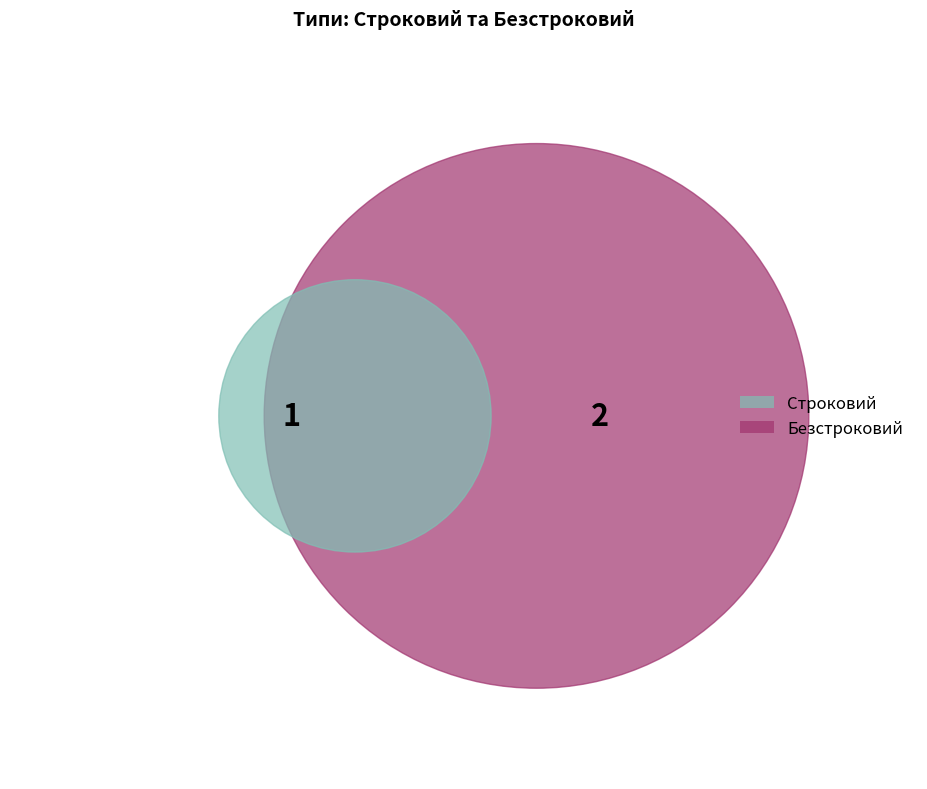

Which slice is the largest?

Безстроковий